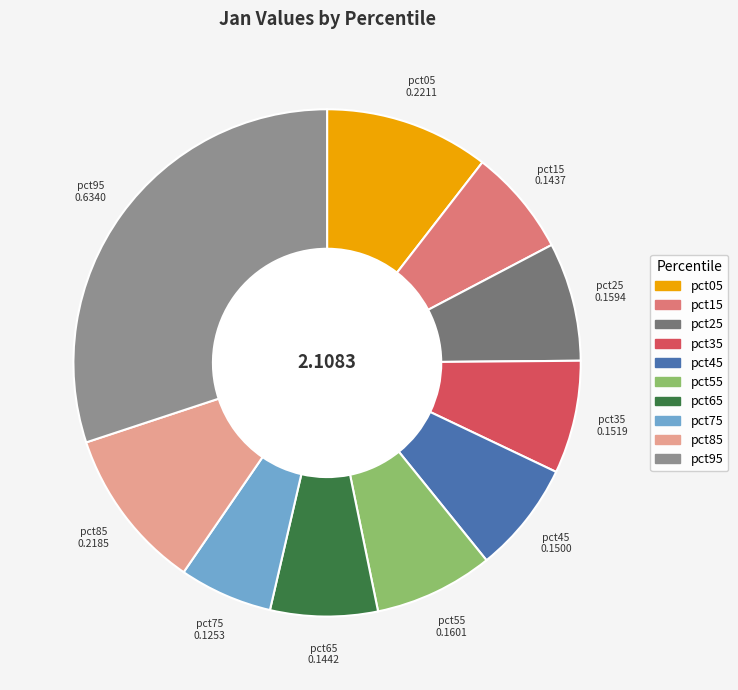

Is the sum of pct55 and pct45 greater than half?

No